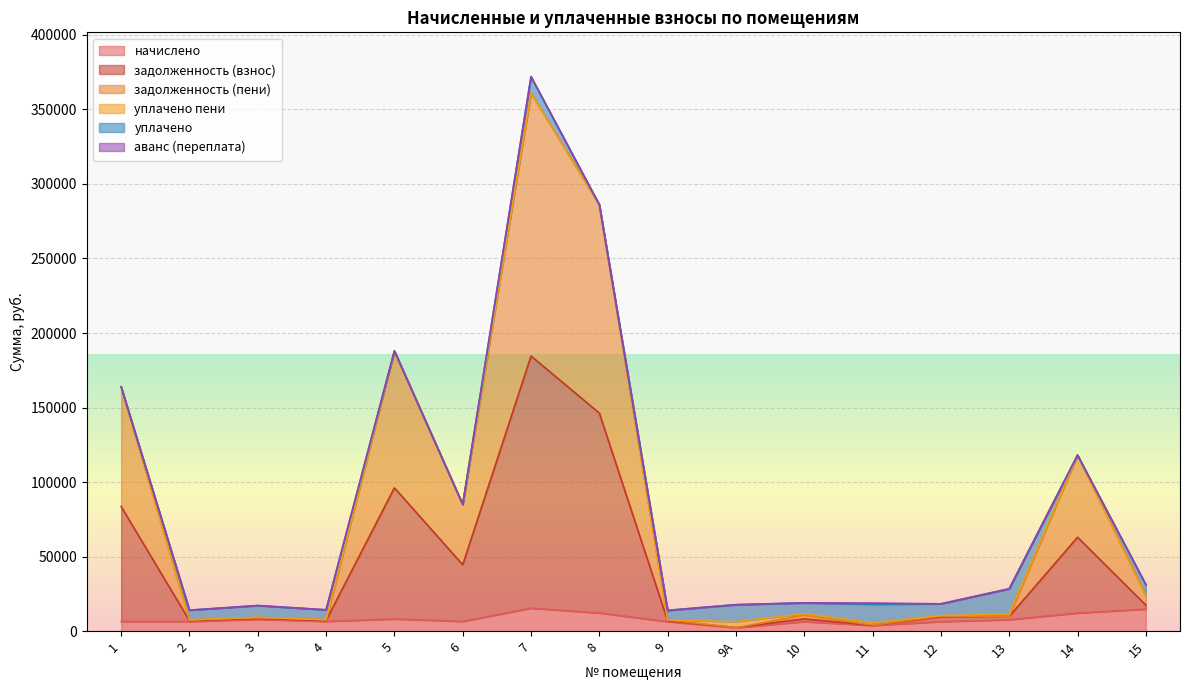

Which category has the lowest value across all series?

9А